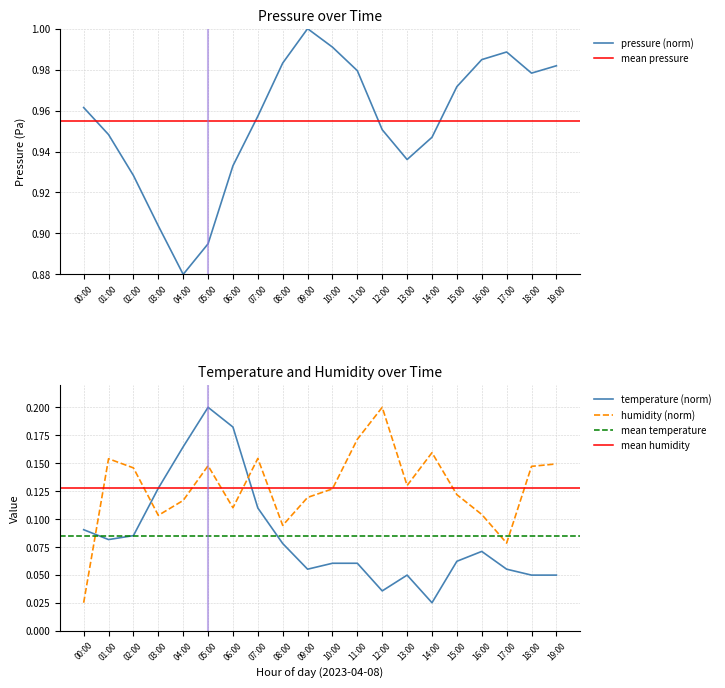

Count the humidity values in the range 0 to 1.

20